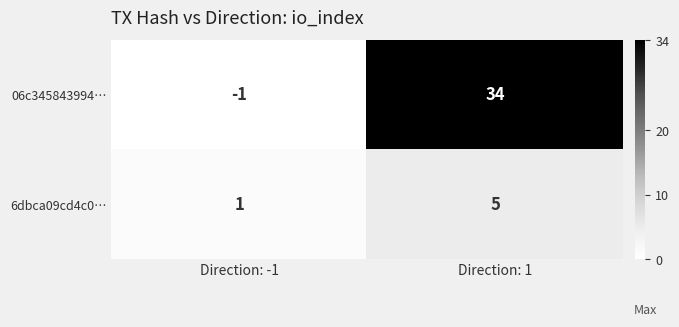

Which label corresponds to the largest value in the chart?

Direction: 1